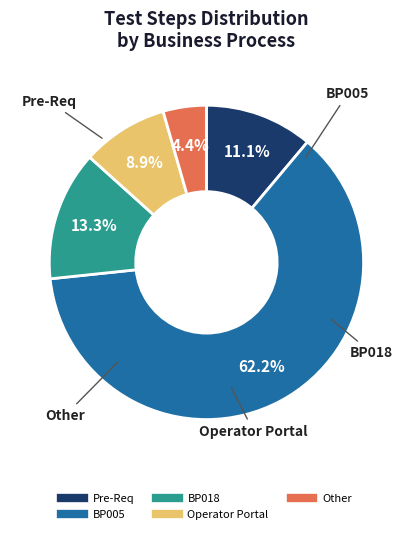

How many segments does this pie chart have?

5